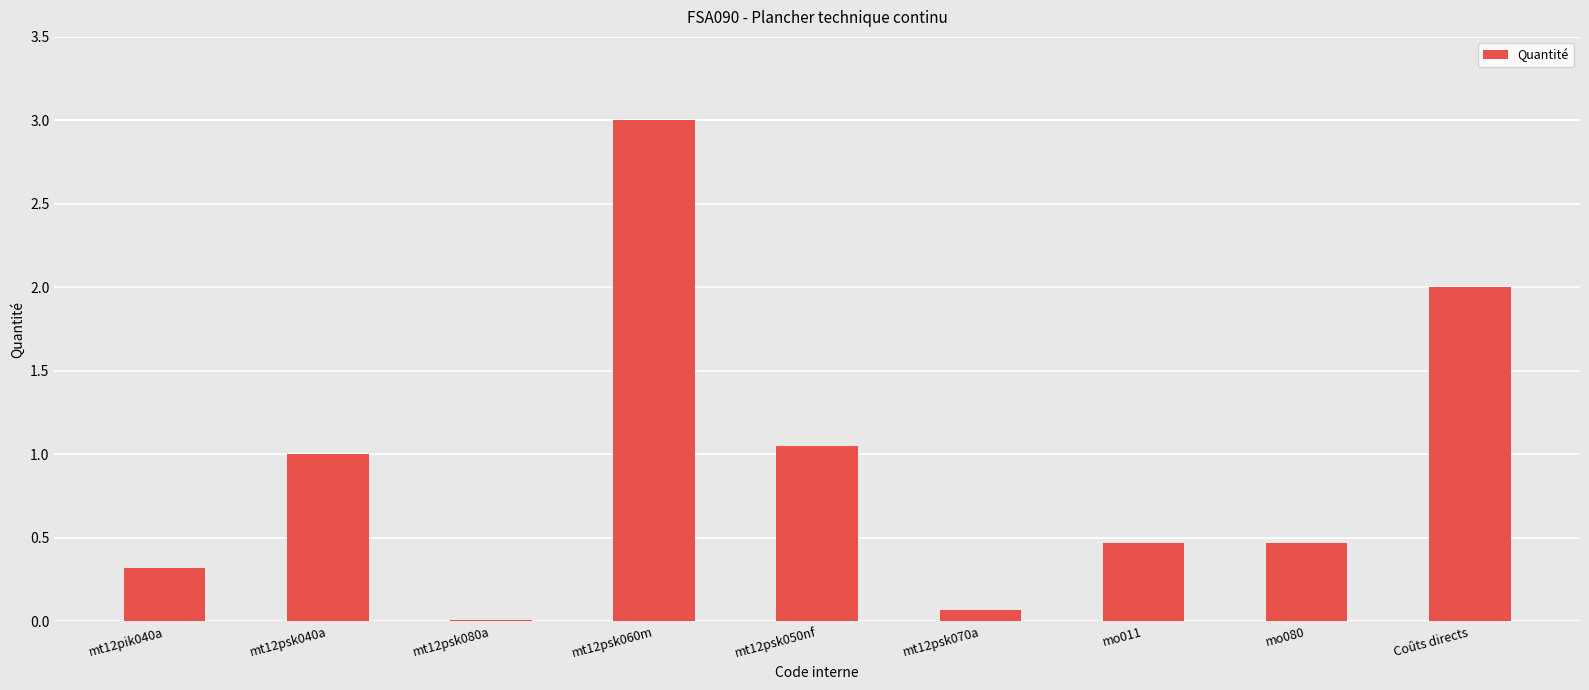

Which category has the highest value across all series?

mt12psk060m